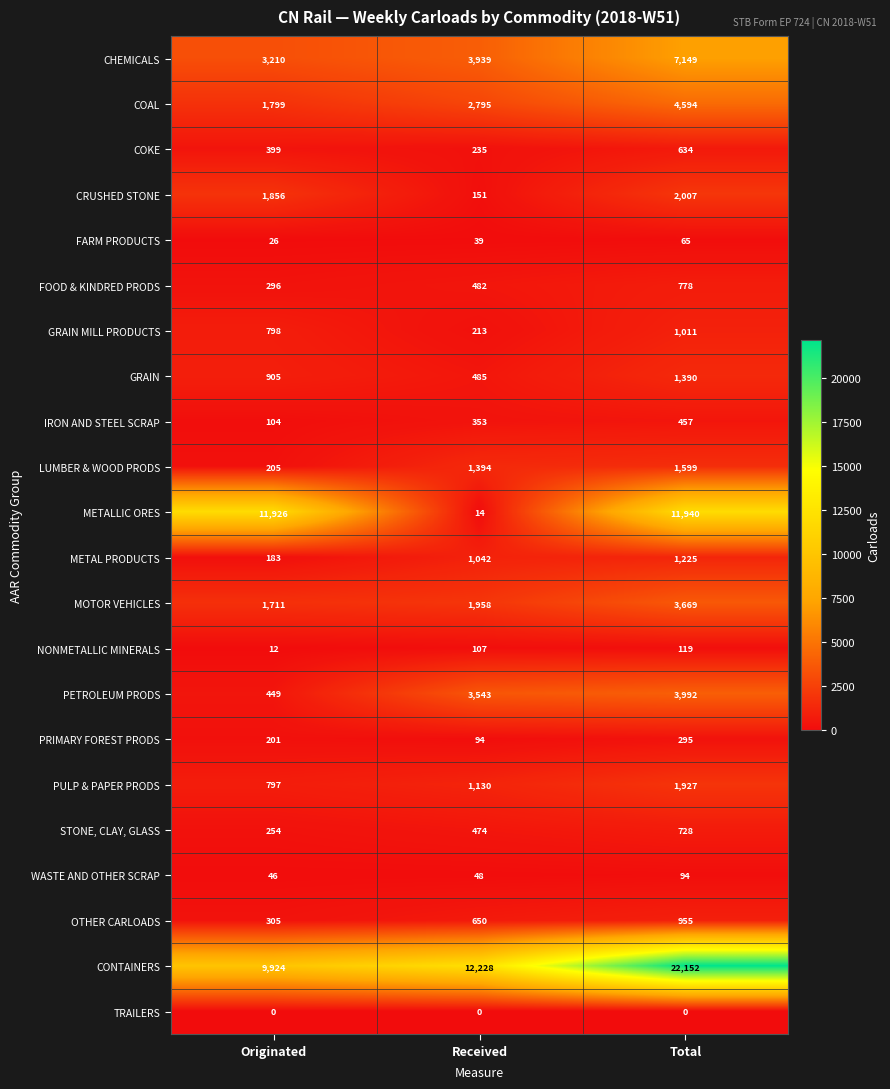

Which series changed the most between Originated and Received?

METALLIC ORES